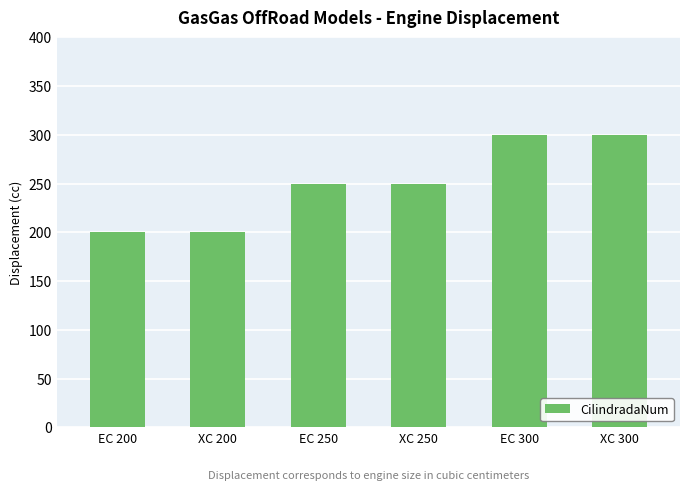

What is the sum of all values?

1500